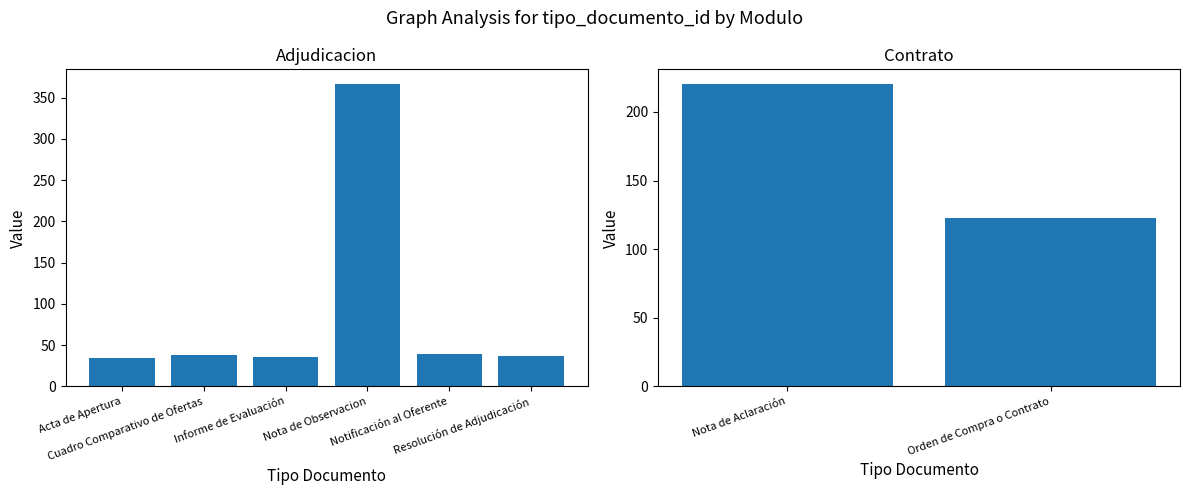

List the labels in order of value, smallest first.

Acta de Apertura, Informe de Evaluación, Resolución de Adjudicación, Cuadro Comparativo de Ofertas, Notificación al Oferente, Orden de Compra o Contrato, Nota de Aclaración, Nota de Observacion